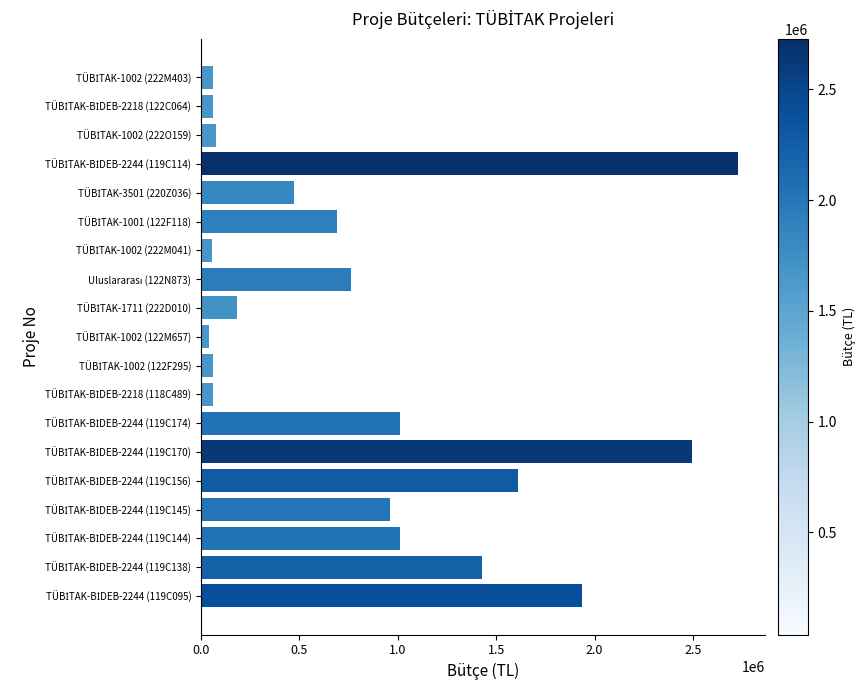

How many data points are less than 690200?

9